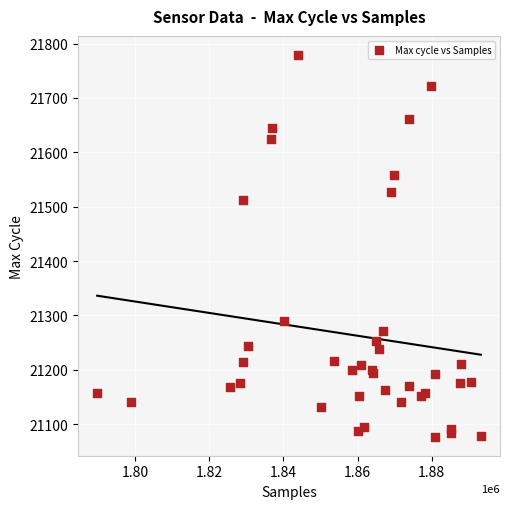

What Y value in the scatter plot is closest to 21428?

21512